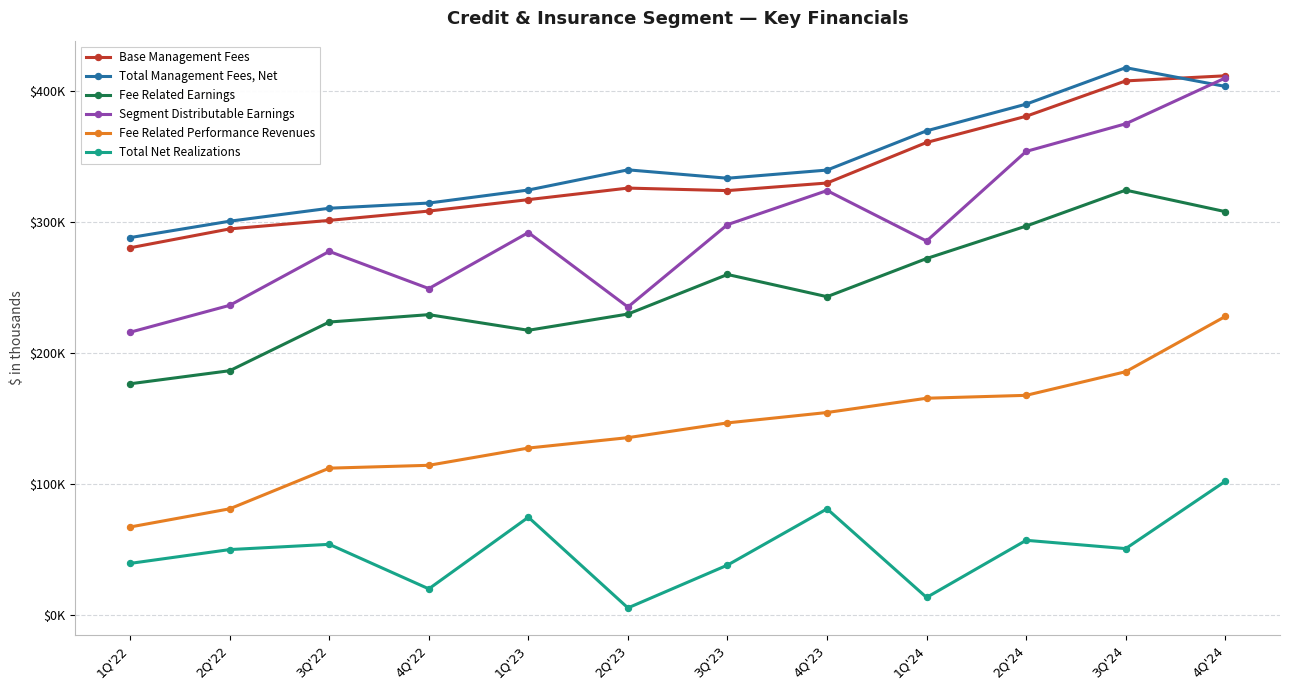

Between which two adjacent categories do Total Management Fees, Net and Base Management Fees first intersect?

3Q'24 and 4Q'24